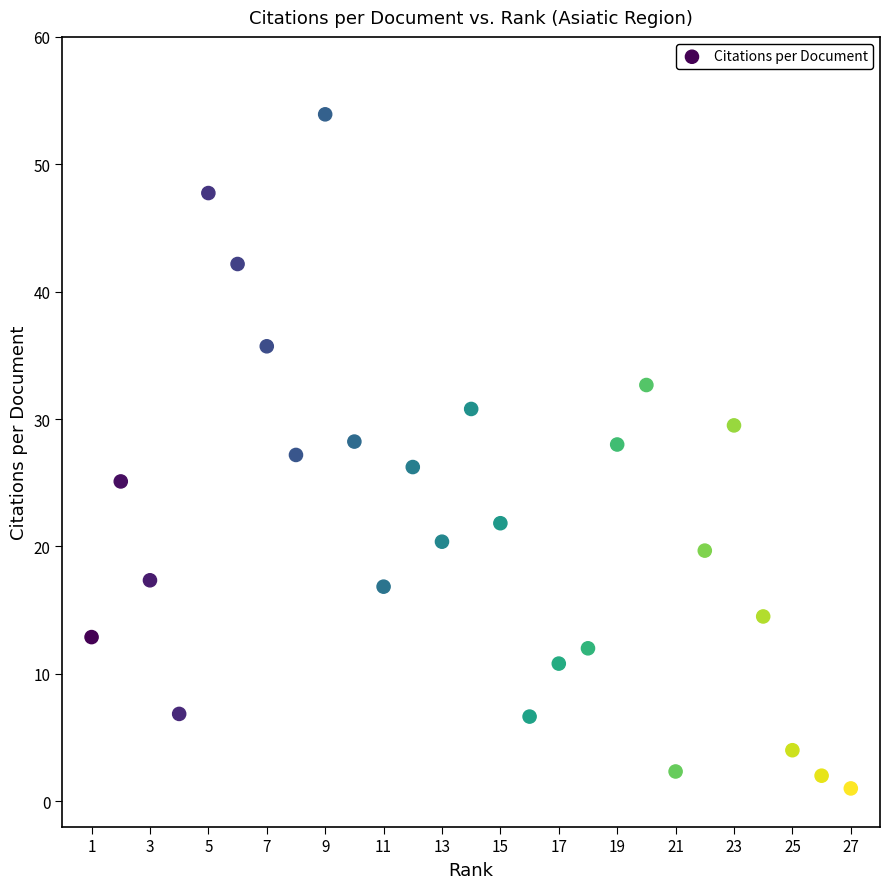

What is the range of Y values (max minus min)?

52.9